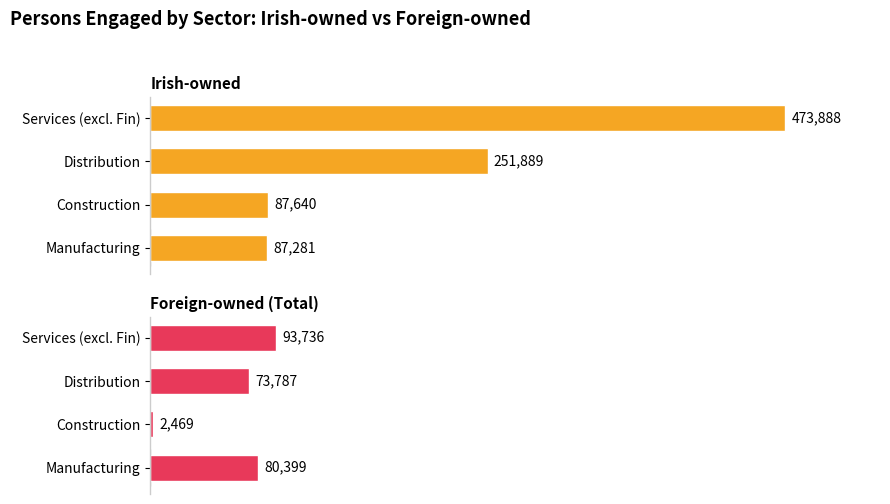

The Irish-owned series shows 148374 at Manufacturing. True or false?

False